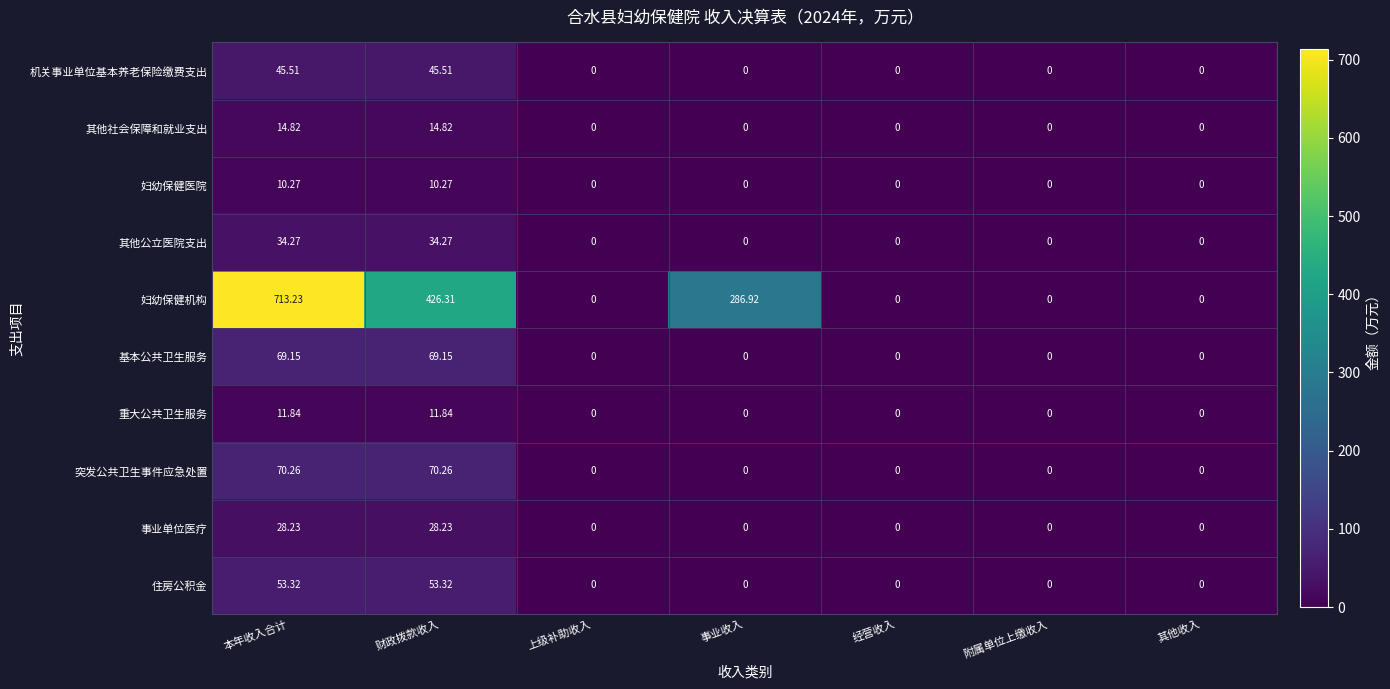

Between 本年收入合计 and 经营收入, which series saw the biggest shift?

妇幼保健机构